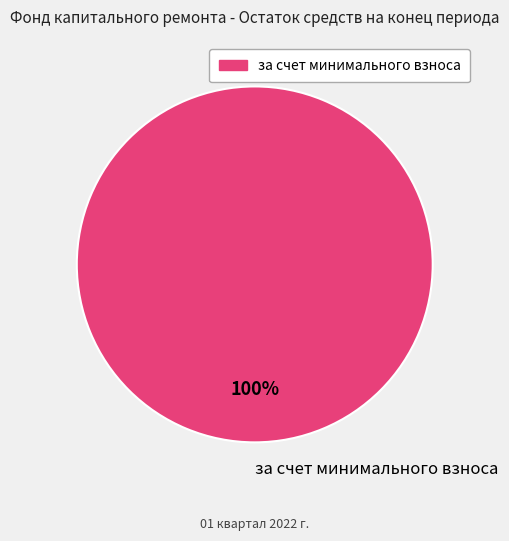

Is there a majority slice in this chart?

Yes